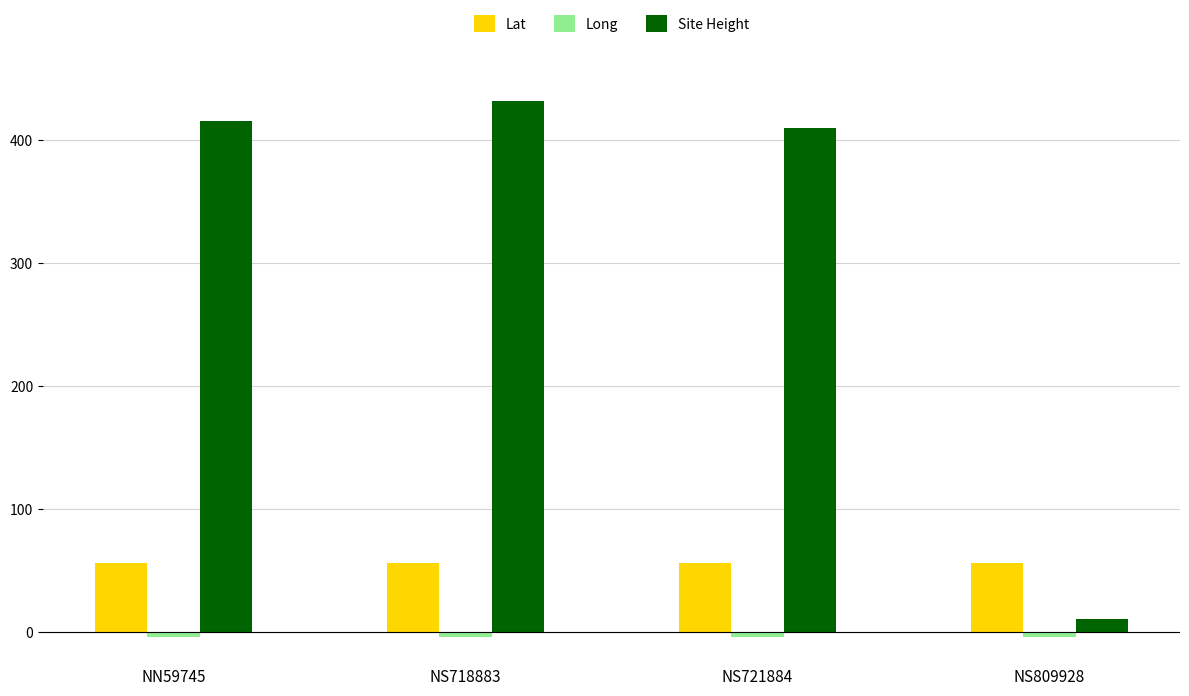

Which category has the highest value across all series?

NS718883